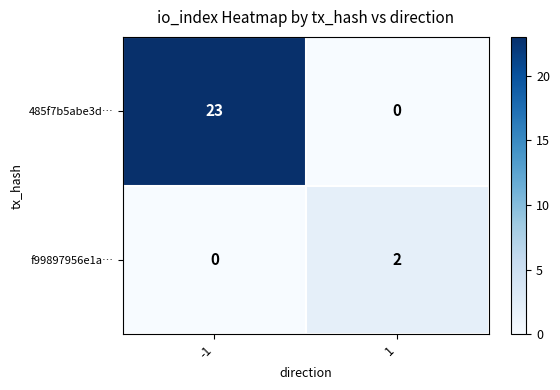

Which series has the largest range (max minus min)?

485f7b5abe3d…